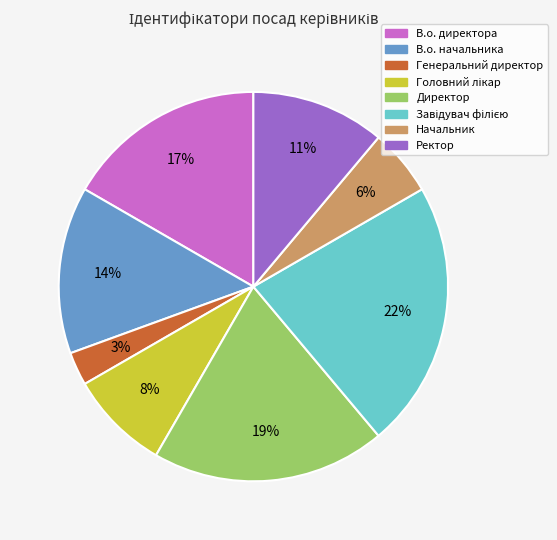

The Ректор slice represents 19% of the pie. True or false?

False